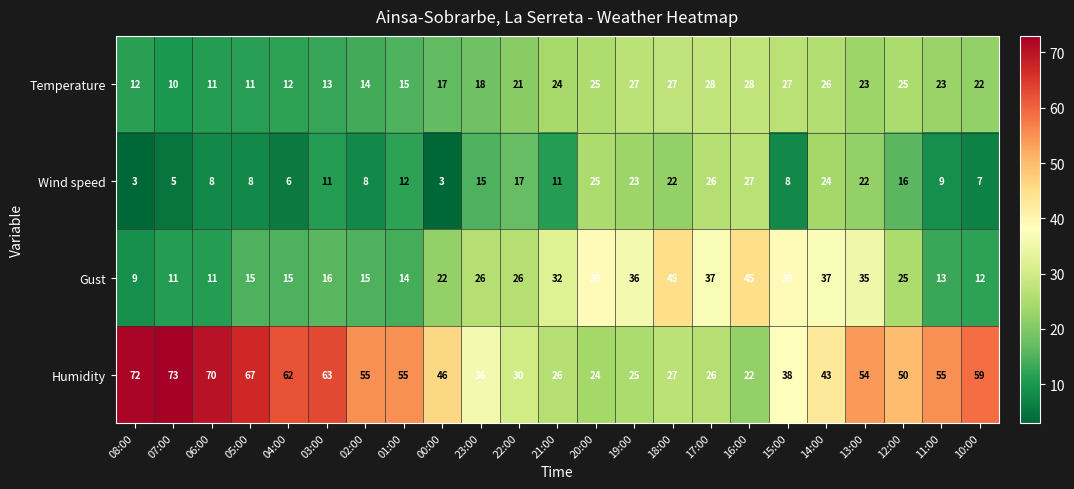

What is the total value across all series at 19:00?

111